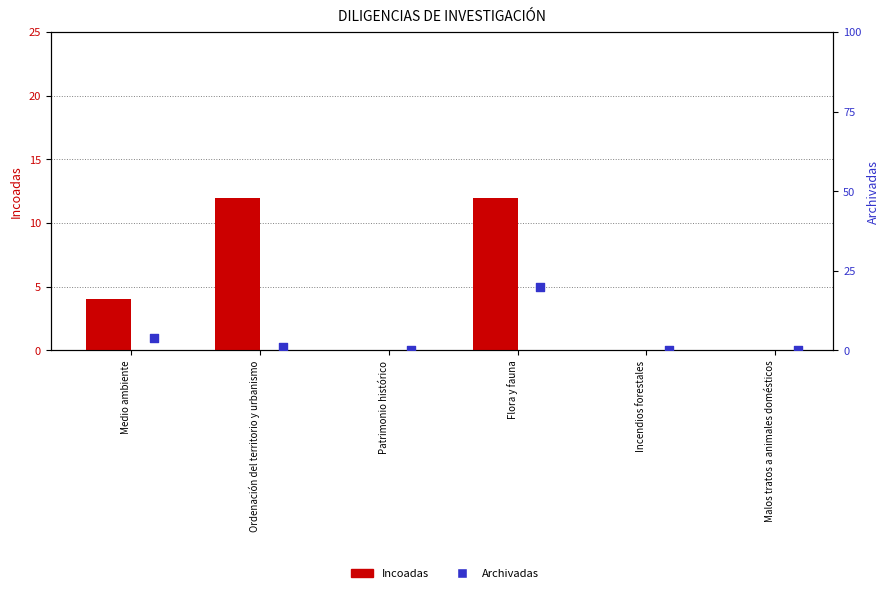

Is the value of Incoadas at Ordenación del territorio y urbanismo greater than the value of Archivadas at Ordenación del territorio y urbanismo?

Yes